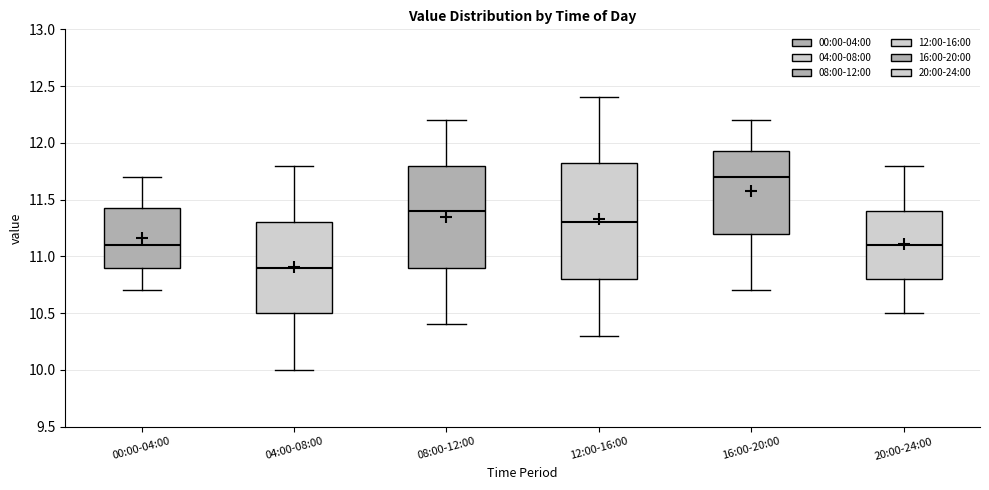

Comparing the boxes themselves (not the whiskers), which one is the tallest?

12:00-16:00